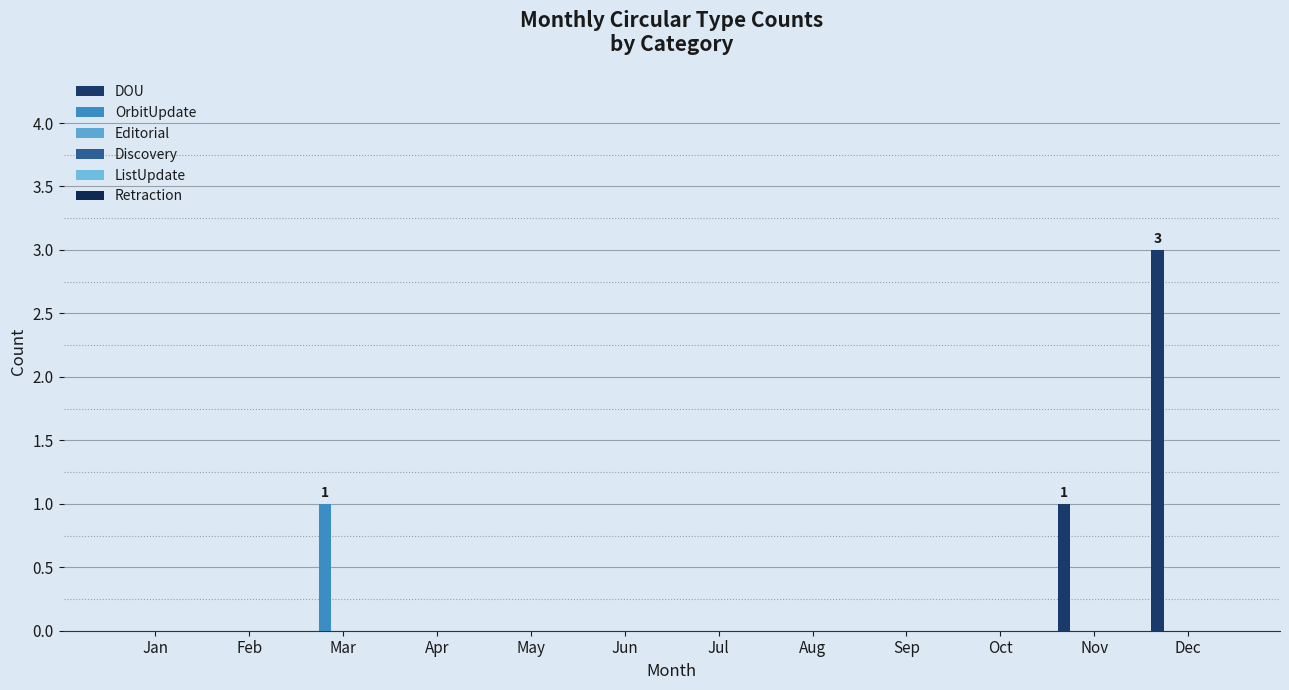

What is the greatest value displayed?

3